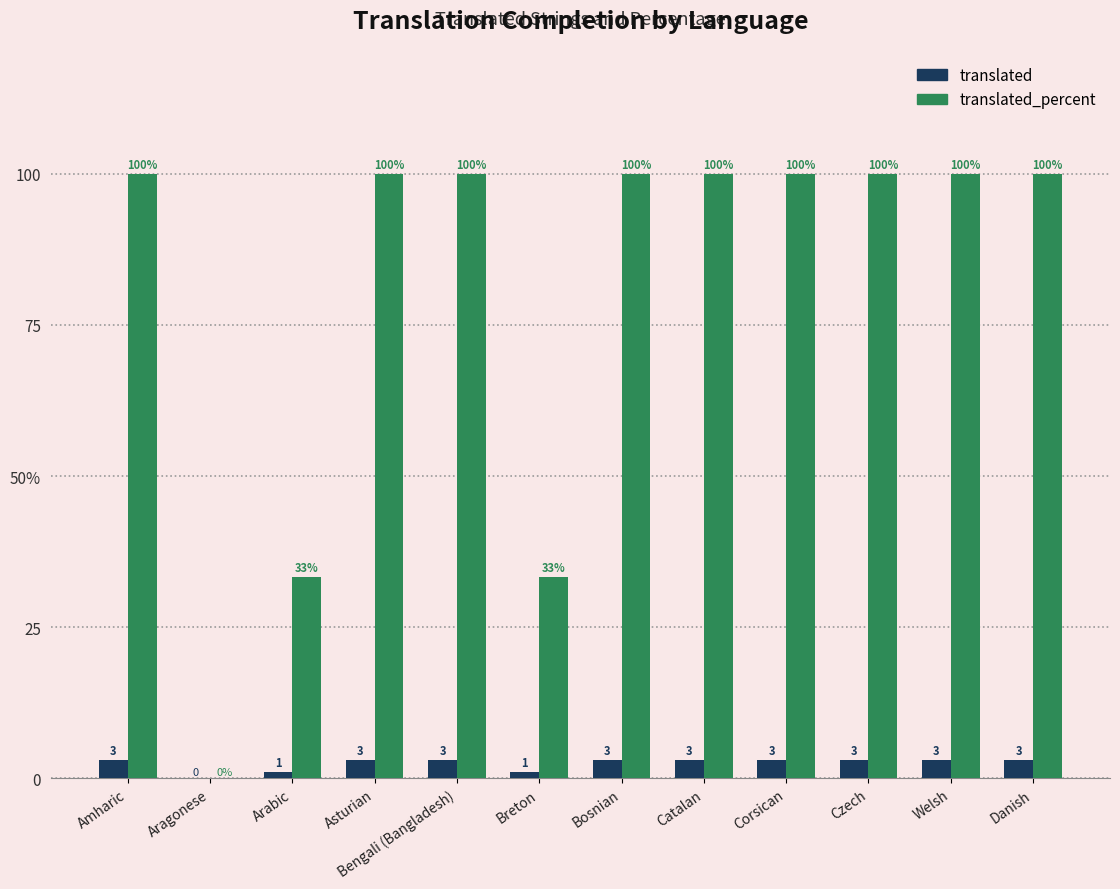

What are all the series names shown in the legend?

translated, translated_percent